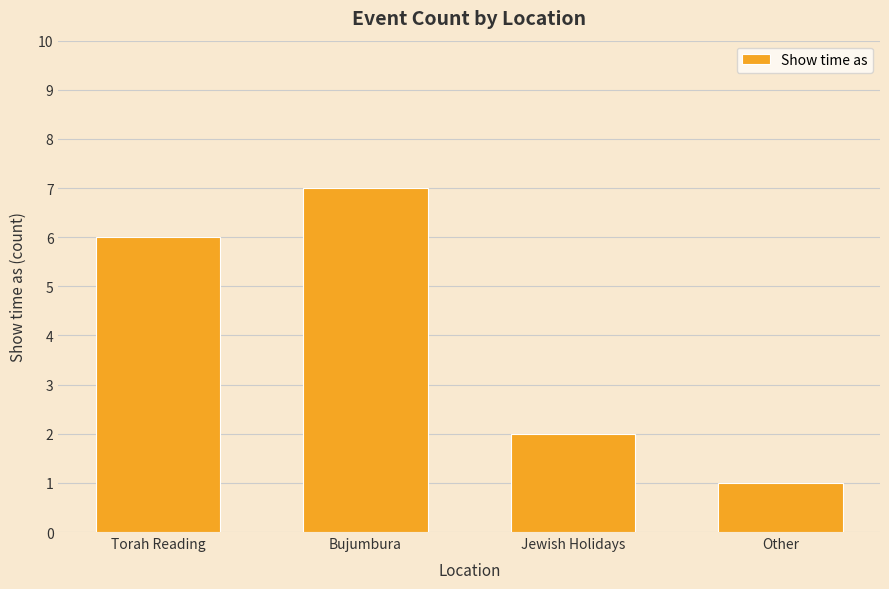

What is the minimum value shown in the chart?

1